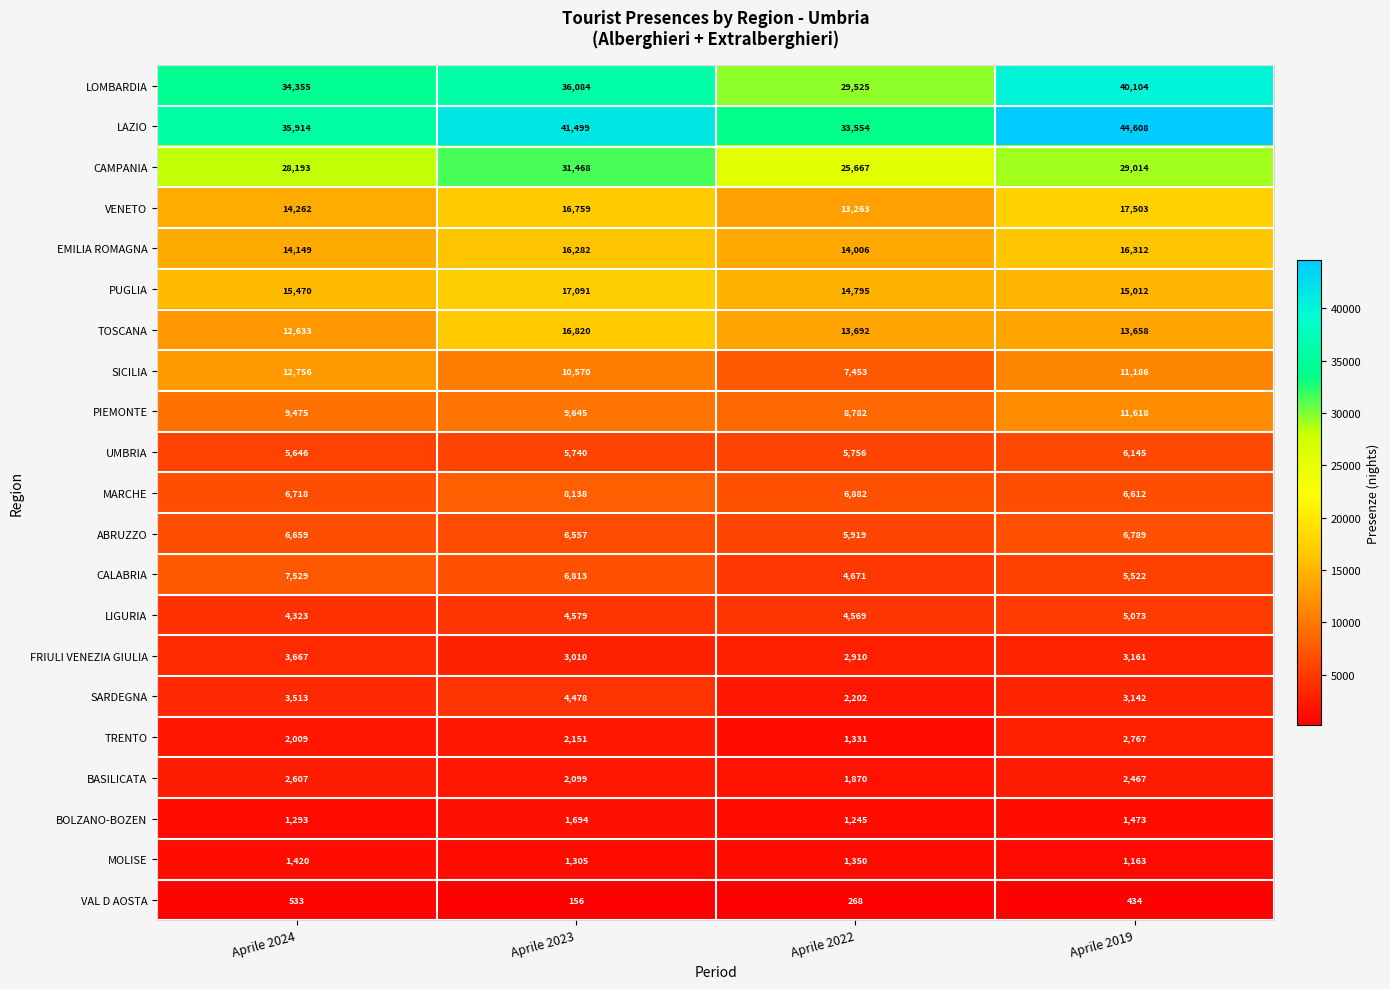

Read the PUGLIA value at Aprile 2023, to the nearest 100.

17100